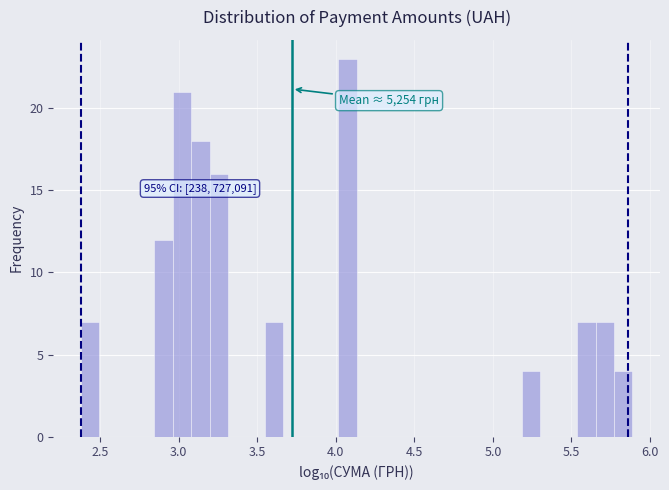

Around what value on the x-axis is the tallest bar? Give the approximate position of its centre, as read against the axis.

4.05